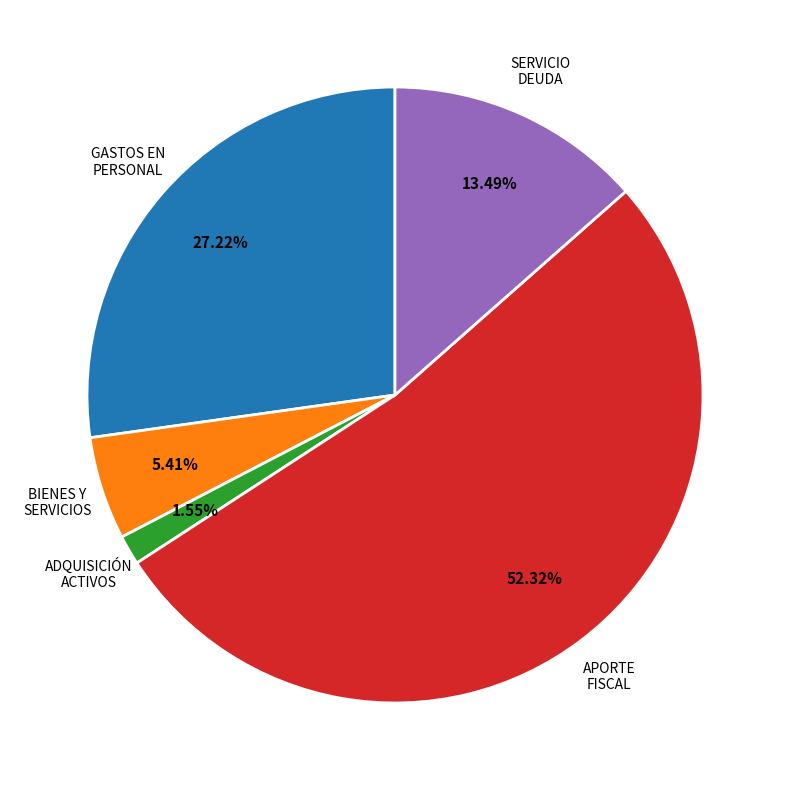

Does any single category account for the majority?

Yes